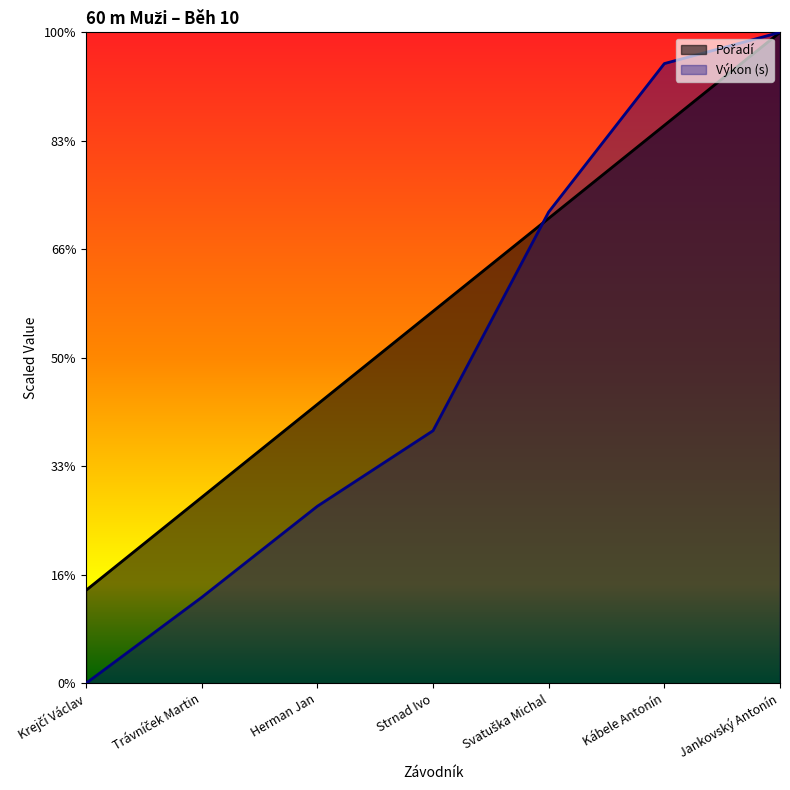

What is the sum of all Výkon values?

41.6